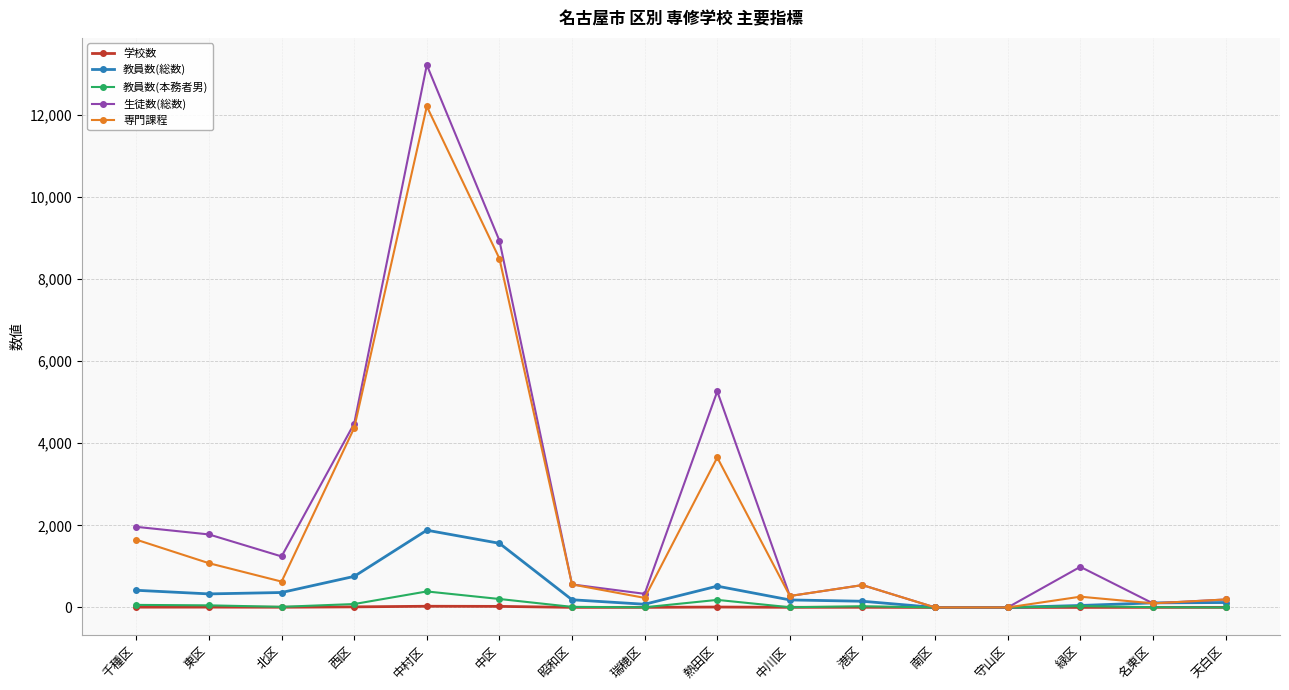

The 専門課程 series shows 233 at 瑞穂区. True or false?

True